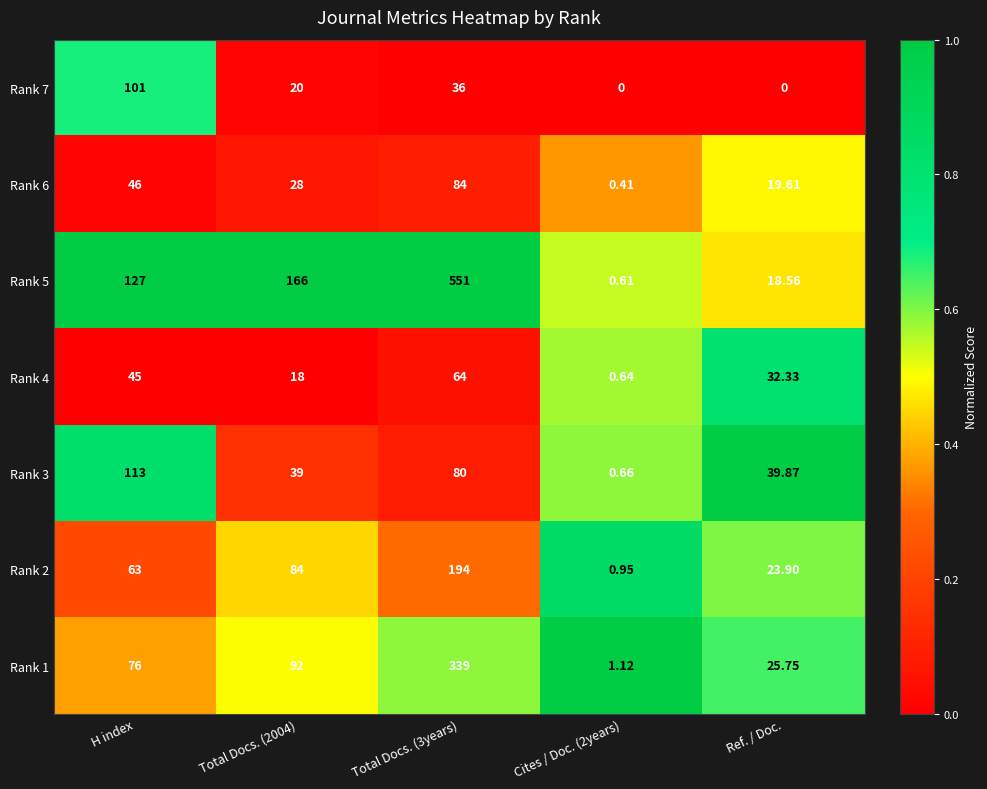

How many series are shown in this chart?

7